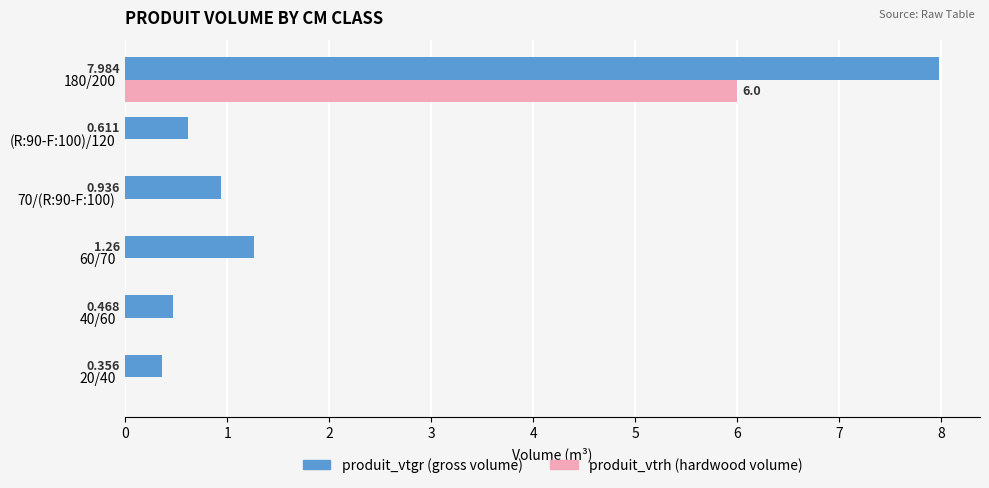

Count the number of categories in the chart.

6